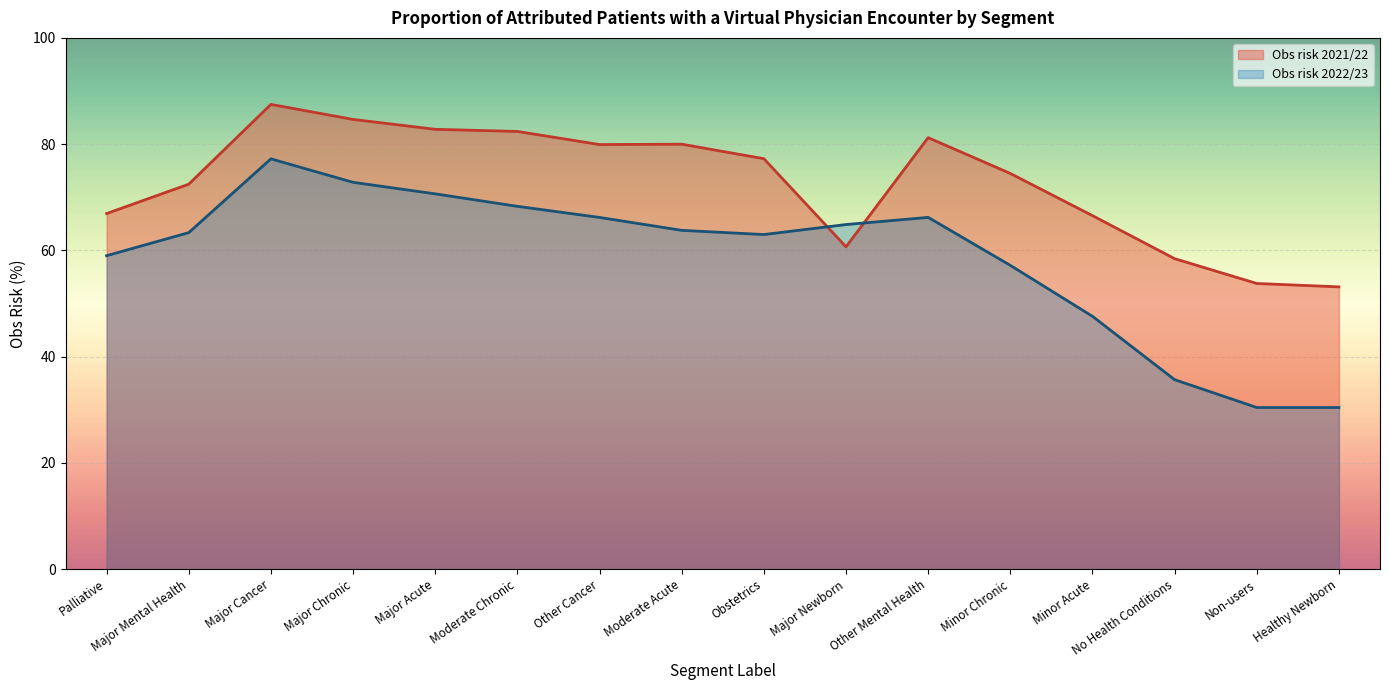

What is the average value of the Obs risk 2021/22 series?

72.6